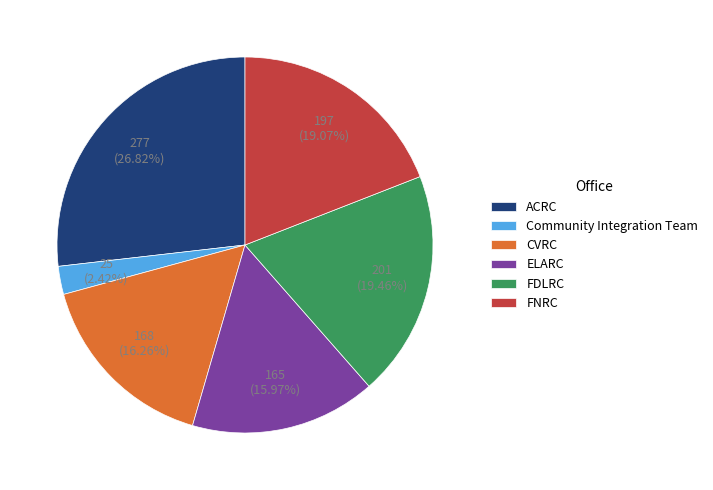

Between ELARC and FNRC, which is larger?

FNRC